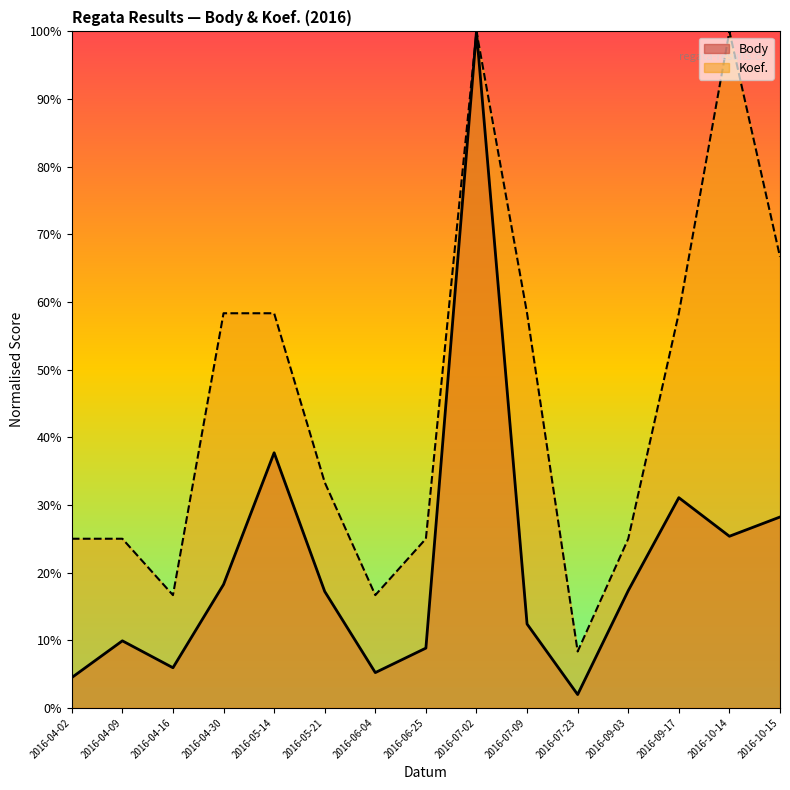

At which label is Koef. closest to 54?

2016-04-30